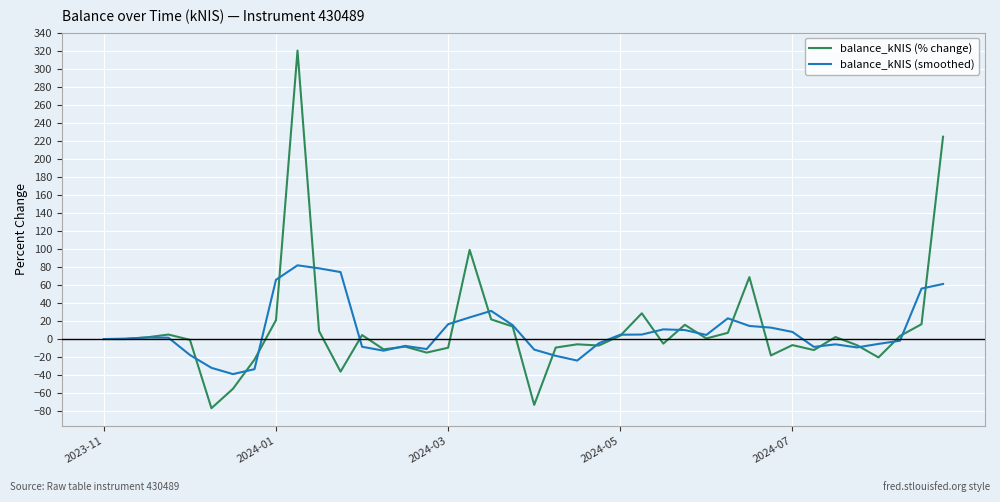

Rank the series by their maximum value, from lowest to highest.

balance_kNIS (smoothed), balance_kNIS (% change)